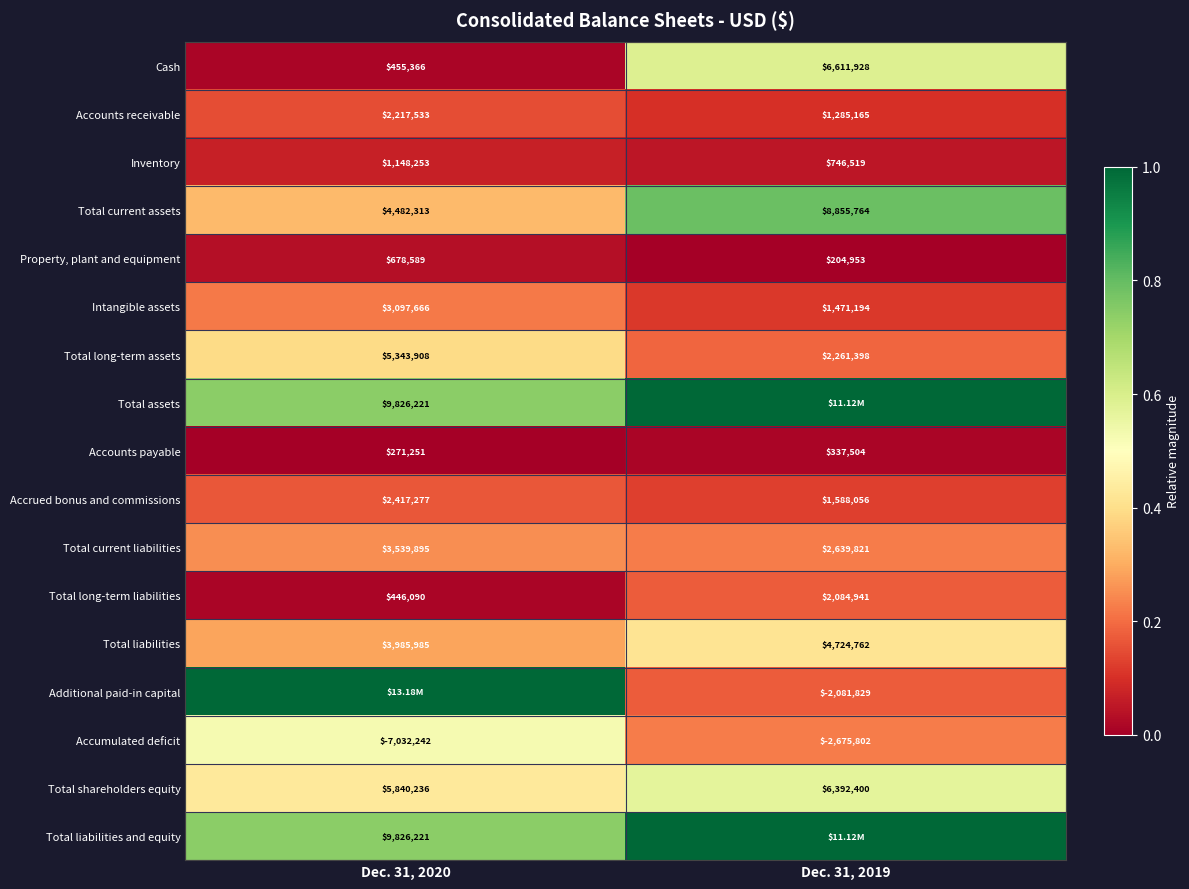

Between Dec. 31, 2020 and Dec. 31, 2019, which is larger?

Dec. 31, 2019